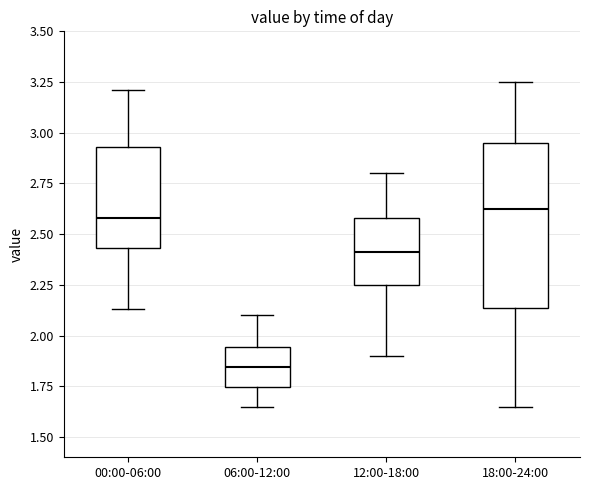

Where does the upper whisker of the box for 06:00-12:00 end on the y-axis? The values are not printed on the chart, so give them approximately, as read against the axis.

2.10